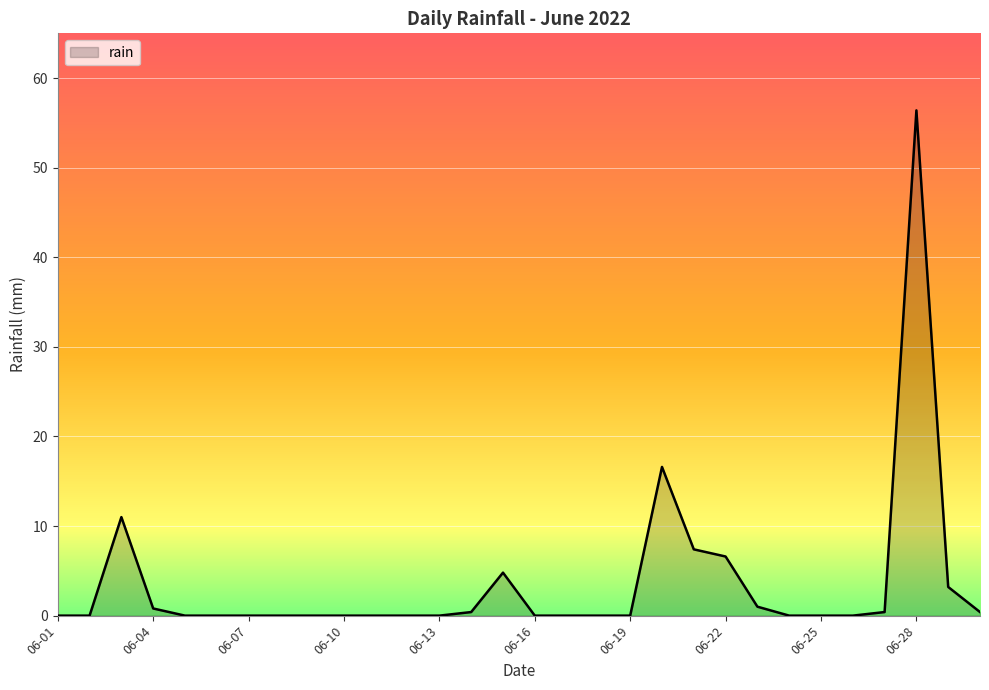

What is the difference between the maximum and minimum values?

56.4